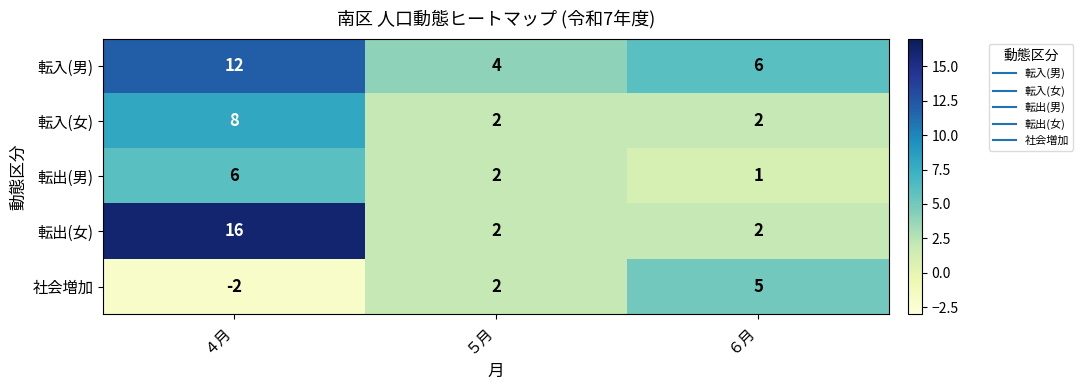

Which series changed the most between ４月 and ６月?

転出(女)